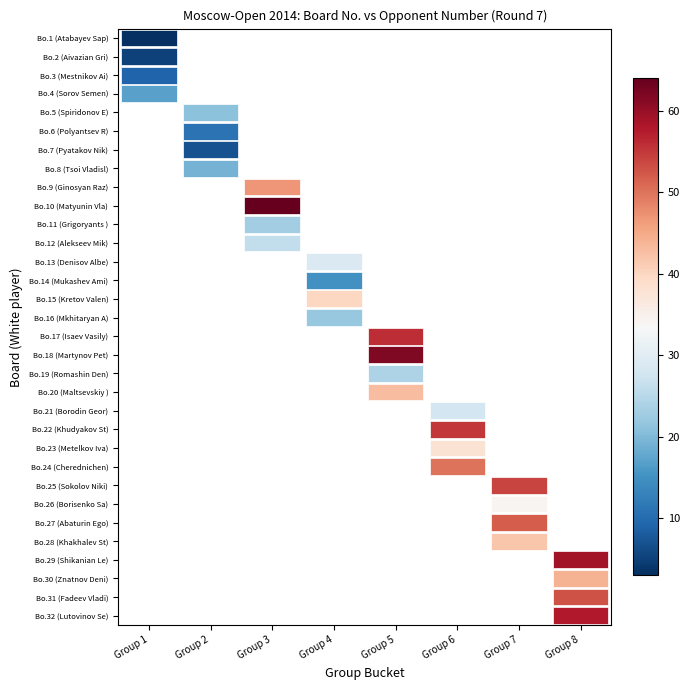

Which label corresponds to the largest value in the chart?

Group 3